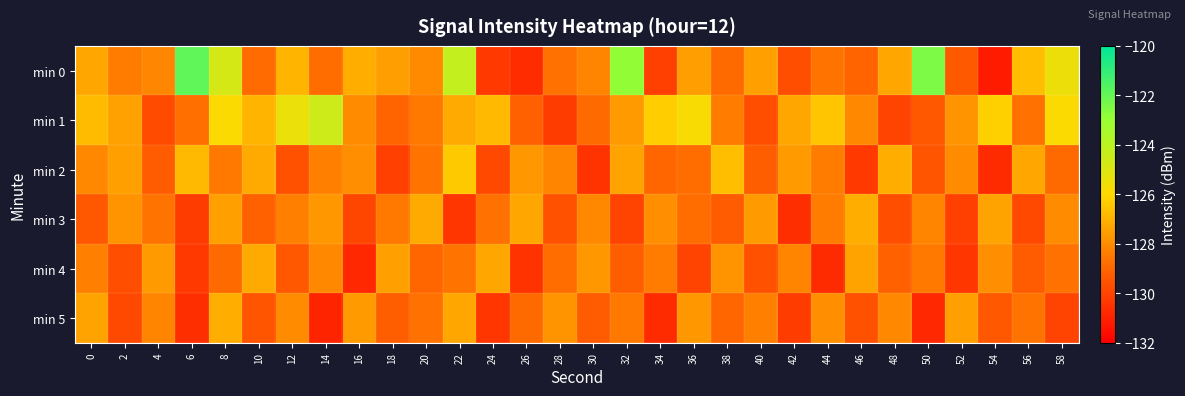

Reading left to right, list all the values displayed in this chart.

min 0: 0=-127.3	2=-128.4	4=-128.2	6=-121.9	8=-124.7	10=-128.8	12=-126.9	14=-128.8	16=-127.1	18=-127.5	20=-128.1	22=-124.3	24=-130.3	26=-130.6	28=-128.7	30=-128.2	32=-122.9	34=-130.1	36=-127.5	38=-128.9	40=-127.5	42=-129.7	44=-128.6	46=-129.0	48=-127.3	50=-122.4	52=-129.3	54=-131.2	56=-126.7	58=-125.5
min 1: 0=-126.8	2=-127.4	4=-129.8	6=-128.7	8=-125.9	10=-126.9	12=-125.4	14=-124.5	16=-128.0	18=-129.0	20=-128.5	22=-127.2	24=-126.8	26=-129.1	28=-130.2	30=-128.9	32=-127.6	34=-126.3	36=-125.8	38=-128.4	40=-129.7	42=-127.3	44=-126.5	46=-128.1	48=-130.0	50=-129.4	52=-127.8	54=-126.2	56=-128.7	58=-125.9
min 2: 0=-128.1	2=-127.5	4=-129.3	6=-126.8	8=-128.5	10=-127.2	12=-129.6	14=-128.3	16=-127.9	18=-130.1	20=-128.6	22=-126.4	24=-129.8	26=-127.7	28=-128.2	30=-130.5	32=-127.4	34=-129.0	36=-128.8	38=-126.7	40=-129.2	42=-127.6	44=-128.4	46=-130.3	48=-127.1	50=-129.5	52=-128.0	54=-130.7	56=-127.3	58=-128.9
min 3: 0=-129.4	2=-127.8	4=-128.6	6=-130.2	8=-127.5	10=-129.1	12=-128.3	14=-127.7	16=-129.9	18=-128.5	20=-127.2	22=-130.4	24=-128.7	26=-127.3	28=-129.6	30=-128.1	32=-130.0	34=-127.9	36=-128.8	38=-129.3	40=-127.6	42=-130.6	44=-128.4	46=-127.1	48=-129.7	50=-128.2	52=-130.1	54=-127.4	56=-129.8	58=-128.0
min 4: 0=-128.3	2=-129.7	4=-127.6	6=-130.3	8=-128.9	10=-127.2	12=-129.4	14=-128.1	16=-130.8	18=-127.5	20=-129.0	22=-128.6	24=-127.3	26=-130.5	28=-128.8	30=-127.7	32=-129.2	34=-128.4	36=-130.0	38=-127.8	40=-129.6	42=-128.2	44=-130.7	46=-127.4	48=-129.1	50=-128.5	52=-130.4	54=-127.9	56=-129.3	58=-128.7
min 5: 0=-127.4	2=-129.8	4=-128.2	6=-130.6	8=-127.1	10=-129.5	12=-128.0	14=-130.9	16=-127.6	18=-129.2	20=-128.7	22=-127.3	24=-130.4	26=-128.9	28=-127.8	30=-129.3	32=-128.5	34=-130.7	36=-127.7	38=-129.0	40=-128.3	42=-130.2	44=-127.9	46=-129.6	48=-128.1	50=-130.8	52=-127.5	54=-129.4	56=-128.6	58=-130.0